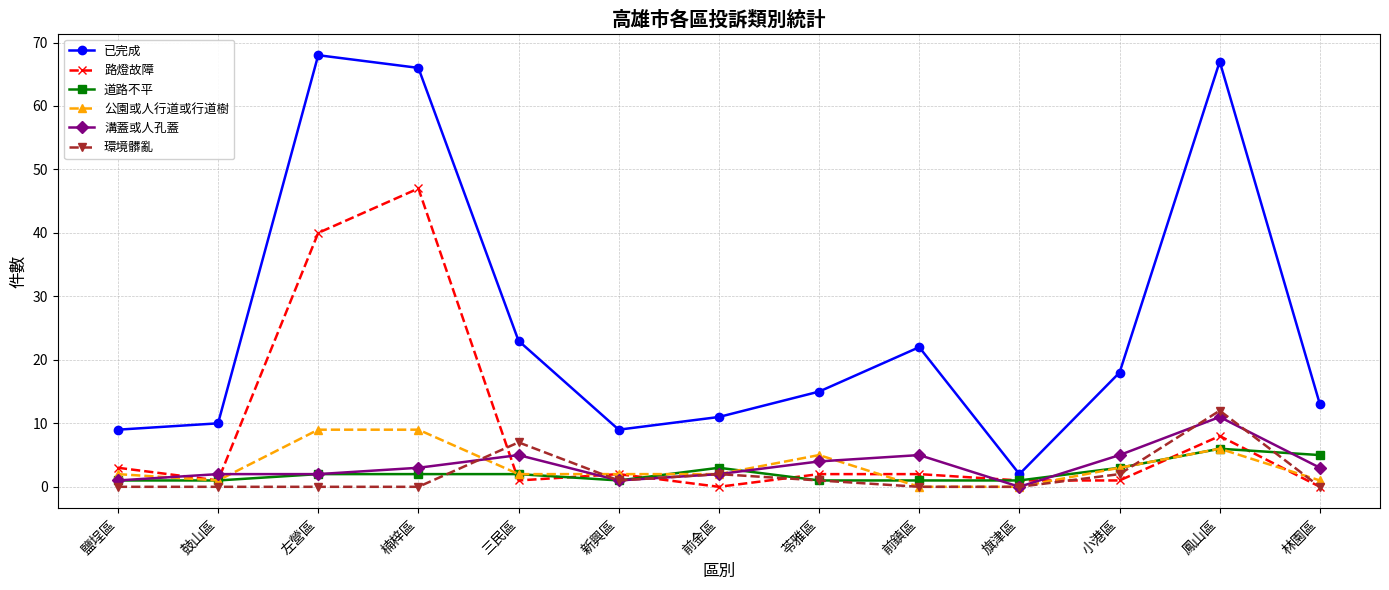

Reading right to left, list all the values displayed in this chart.

已完成: 林園區=13	鳳山區=67	小港區=18	旗津區=2	前鎮區=22	苓雅區=15	前金區=11	新興區=9	三民區=23	楠梓區=66	左營區=68	鼓山區=10	鹽埕區=9
路燈故障: 林園區=0	鳳山區=8	小港區=1	旗津區=1	前鎮區=2	苓雅區=2	前金區=0	新興區=2	三民區=1	楠梓區=47	左營區=40	鼓山區=1	鹽埕區=3
道路不平: 林園區=5	鳳山區=6	小港區=3	旗津區=1	前鎮區=1	苓雅區=1	前金區=3	新興區=1	三民區=2	楠梓區=2	左營區=2	鼓山區=1	鹽埕區=1
公園或人行道或行道樹: 林園區=1	鳳山區=6	小港區=3	旗津區=0	前鎮區=0	苓雅區=5	前金區=2	新興區=2	三民區=2	楠梓區=9	左營區=9	鼓山區=1	鹽埕區=2
溝蓋或人孔蓋: 林園區=3	鳳山區=11	小港區=5	旗津區=0	前鎮區=5	苓雅區=4	前金區=2	新興區=1	三民區=5	楠梓區=3	左營區=2	鼓山區=2	鹽埕區=1
環境髒亂: 林園區=0	鳳山區=12	小港區=2	旗津區=0	前鎮區=0	苓雅區=1	前金區=2	新興區=1	三民區=7	楠梓區=0	左營區=0	鼓山區=0	鹽埕區=0